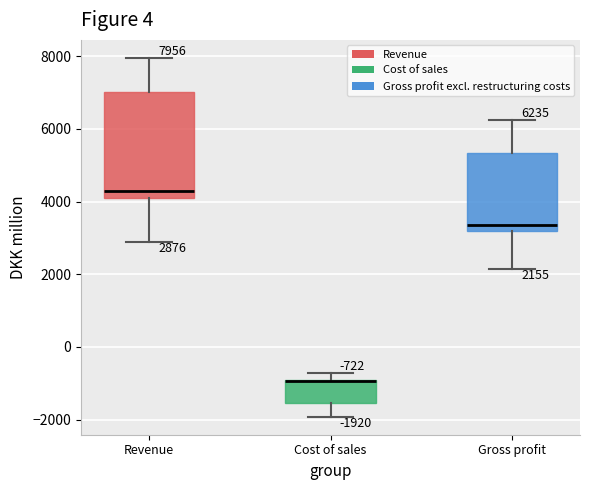

Comparing the boxes themselves (not the whiskers), which one is the tallest?

Revenue